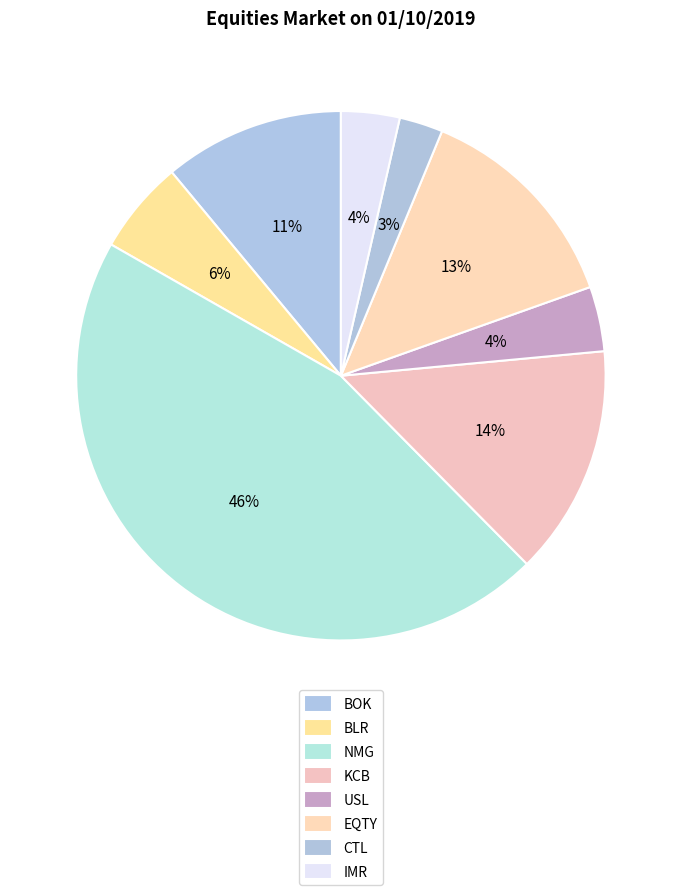

How many slices are in this pie chart?

8